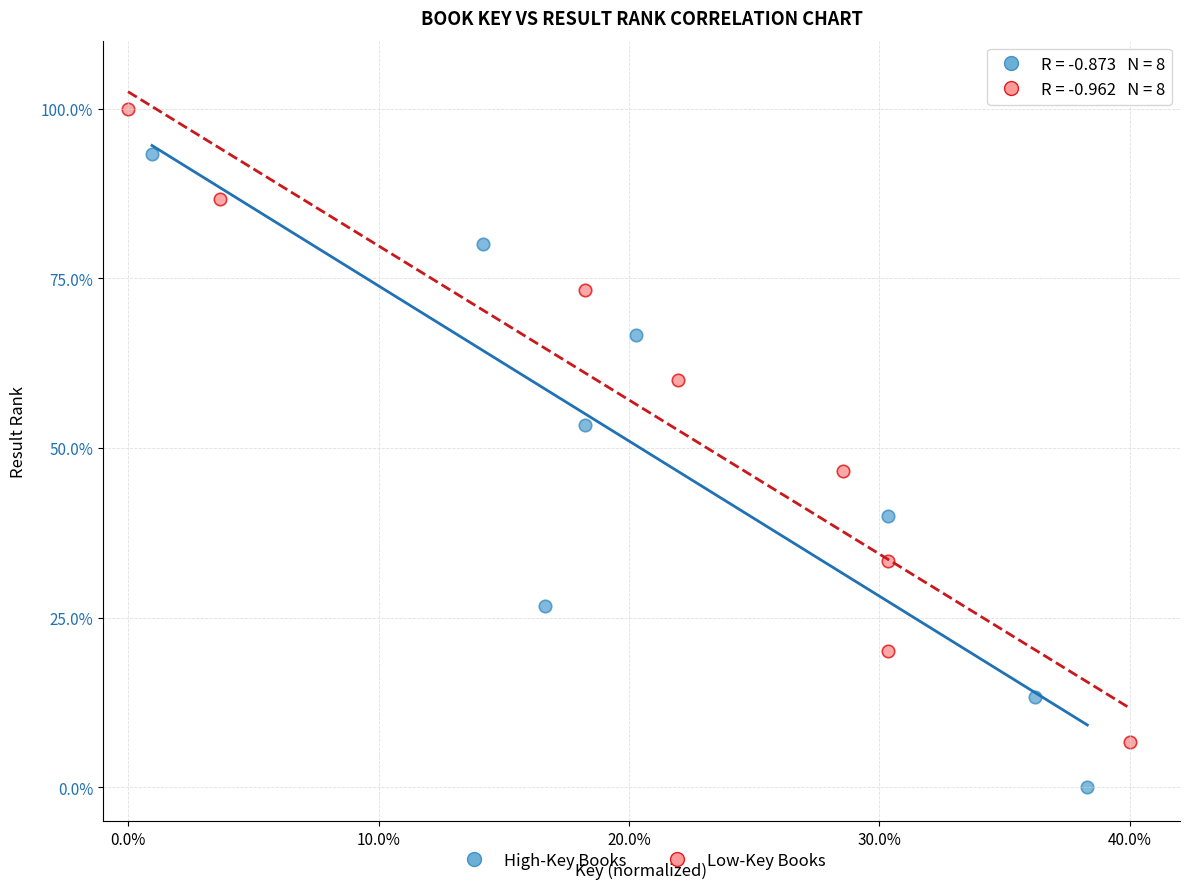

Which series reaches the minimum Y coordinate?

High-Key Books